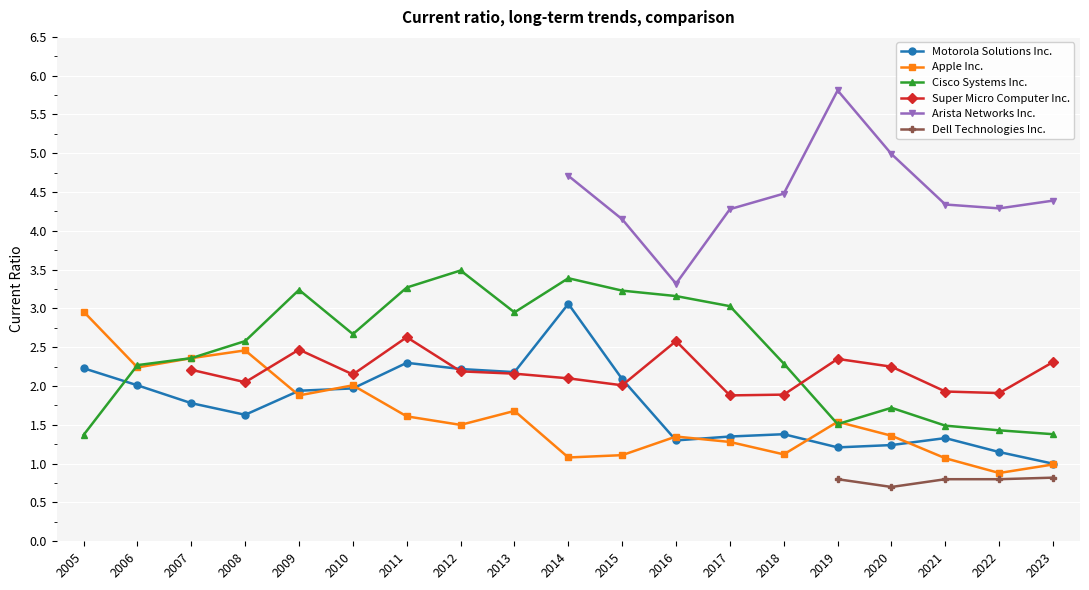

True or false: Motorola Solutions Inc. has a value of 1.2 at 2019.

True